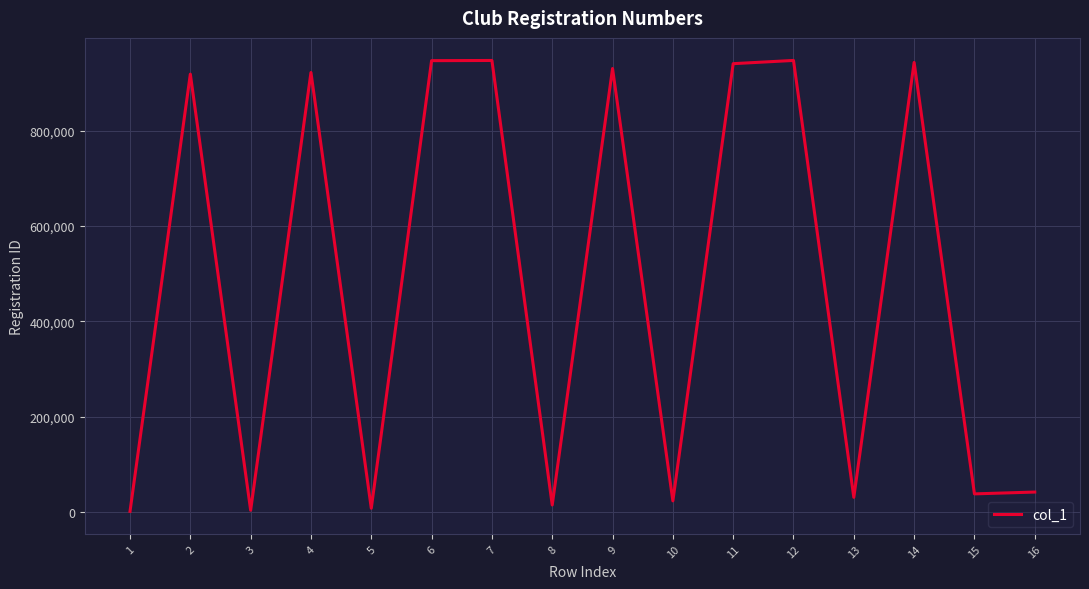

At which label is the value closest to 474419?

16